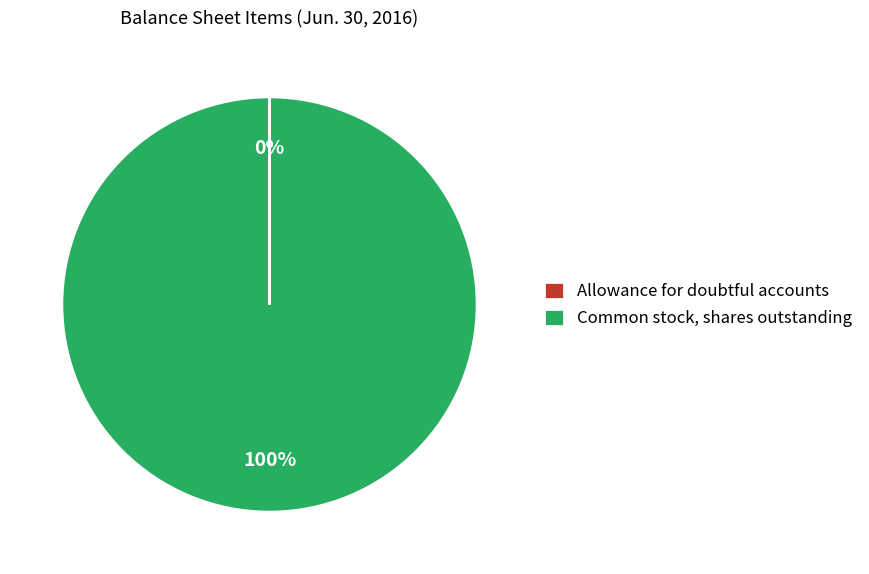

To the nearest percent, what is the average slice percentage?

50%